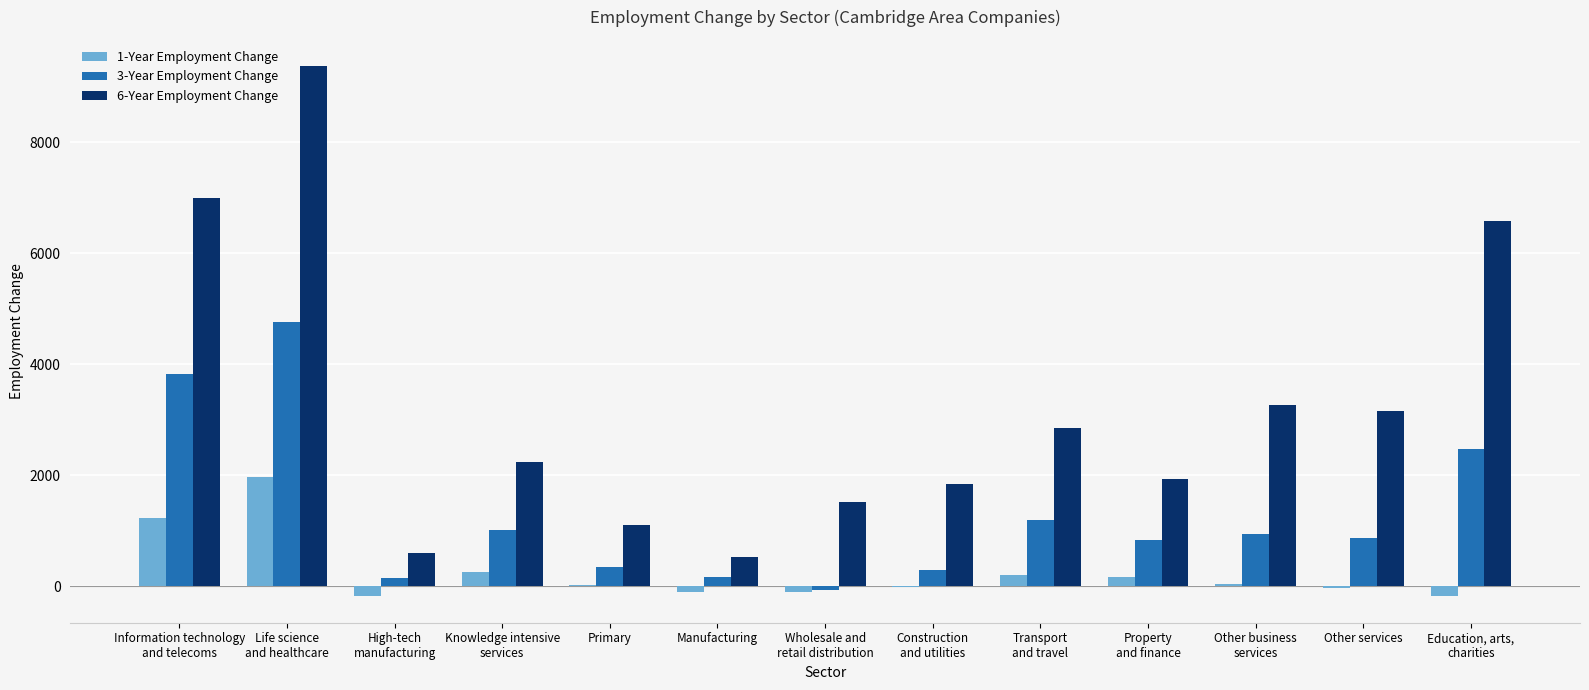

True or false: 3-Year Employment Change has a value of 874 at Other services.

True